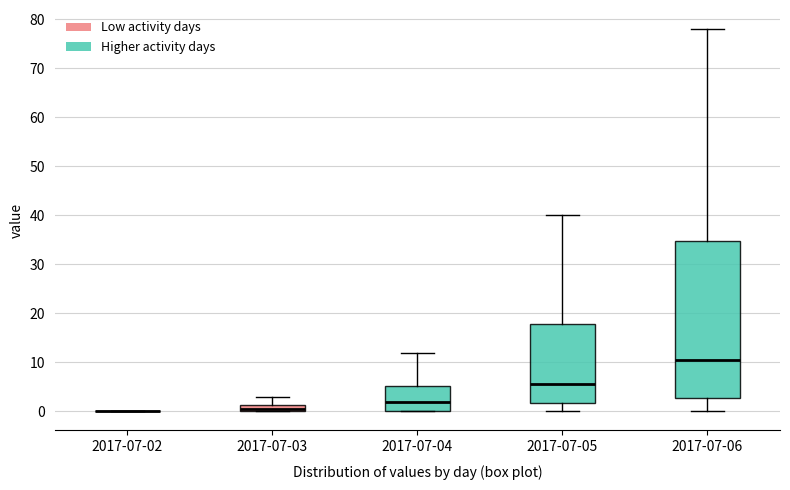

Which box is the tallest, from its lower edge to its upper edge?

2017-07-06